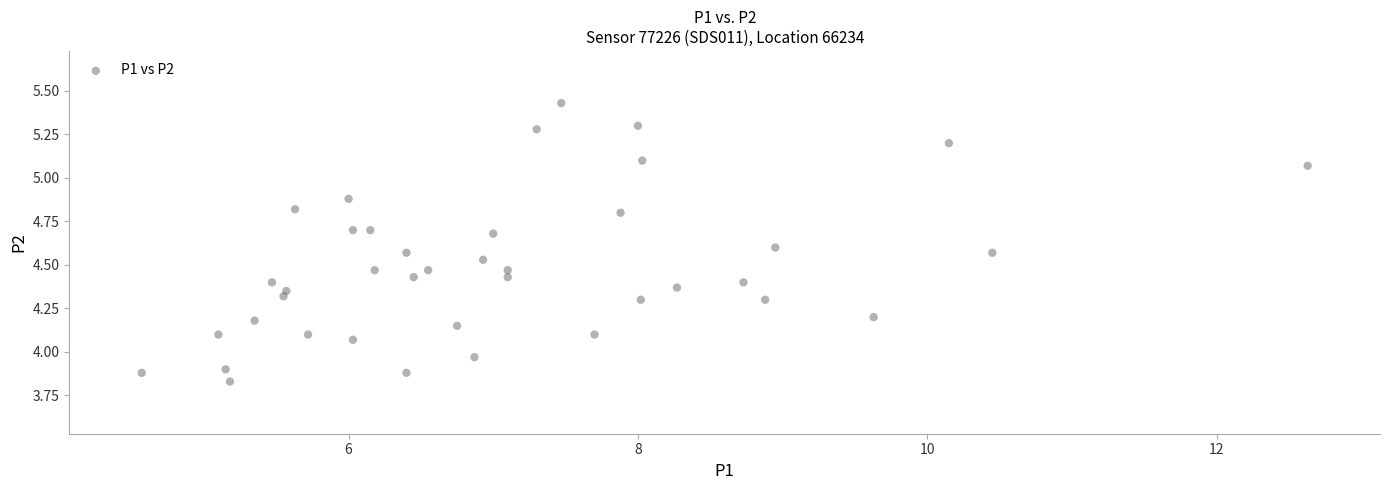

What is the range of Y values (max minus min)?

1.6